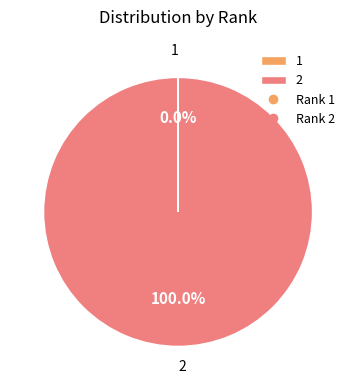

Is there any slice that represents more than half of the pie?

Yes